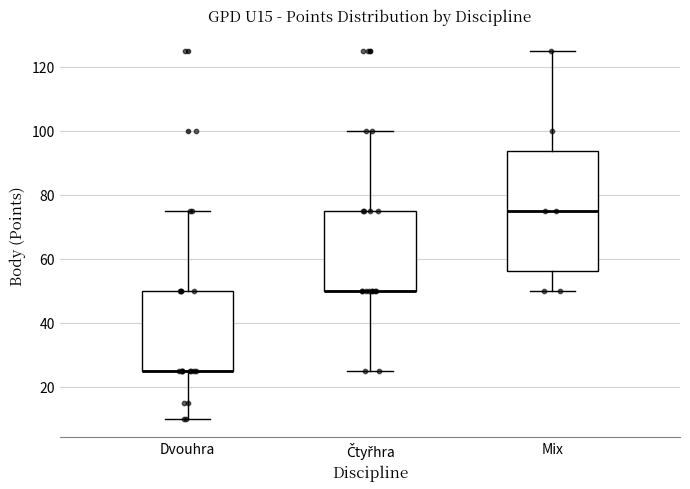

Reading left to right, transcribe this box plot: for each box, give where its median line is, the range the box spans, and where its two whiskers end, as read against the y-axis. The values are not printed on the chart, so give them approximately, as read against the axis.

Dvouhra: median 26 (drawn on the box's lower edge), box 26 to 50, whiskers 10 to 76
Čtyřhra: median 50 (drawn on the box's lower edge), box 50 to 76, whiskers 26 to 100
Mix: median 76, box 56 to 94, whiskers 50 to 126